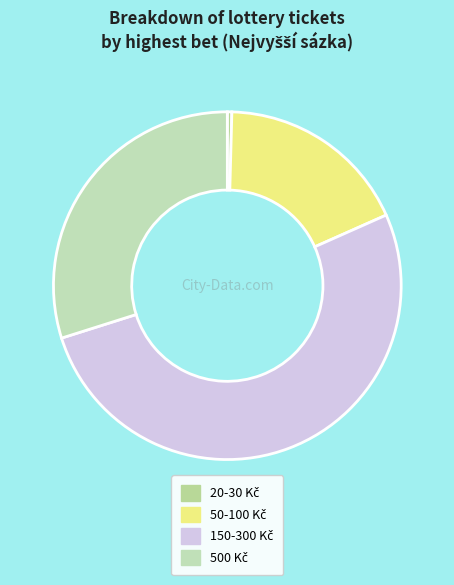

How many slices are in this pie chart?

4